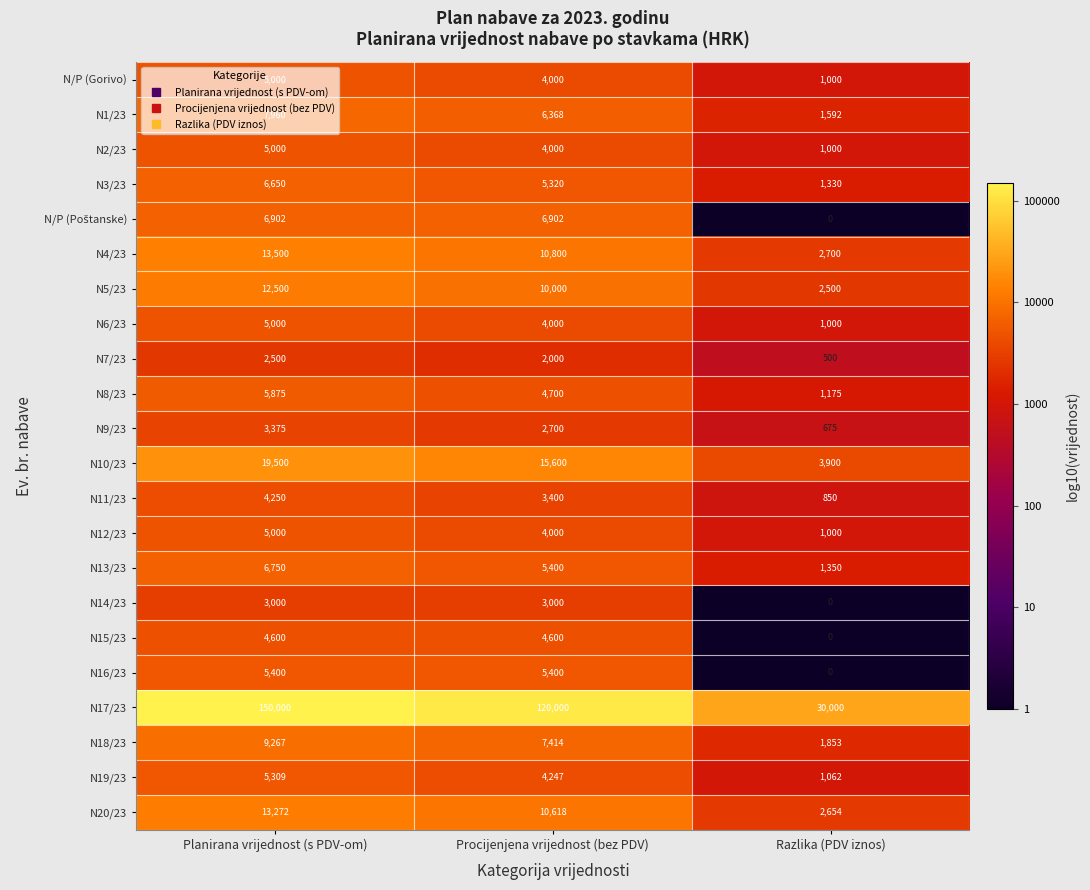

At which label is N6/23 closest to 3000?

Procijenjena vrijednost (bez PDV)